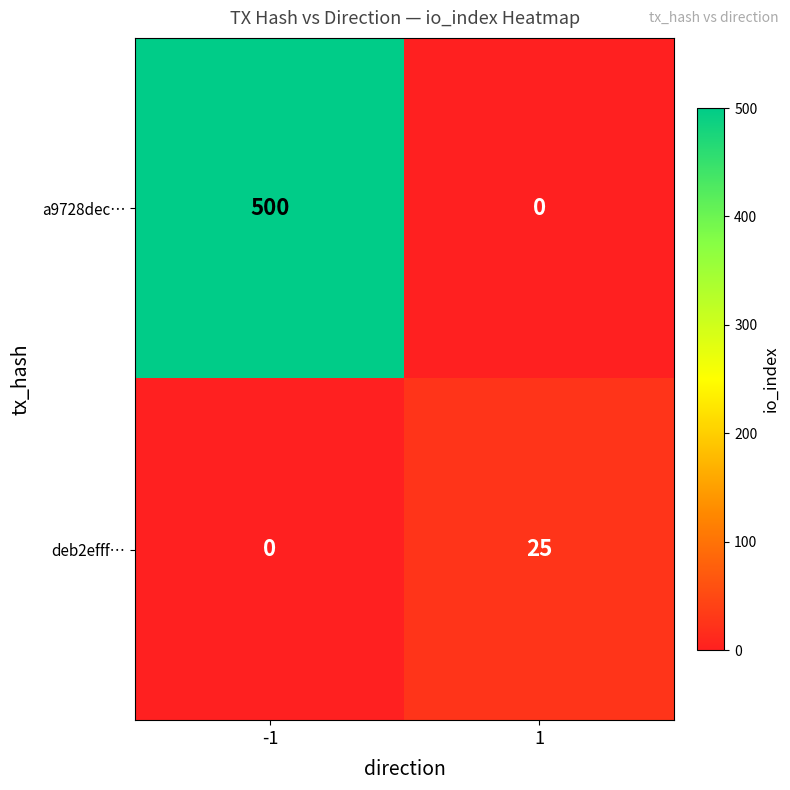

What is the sum of all deb2efff… values?

25